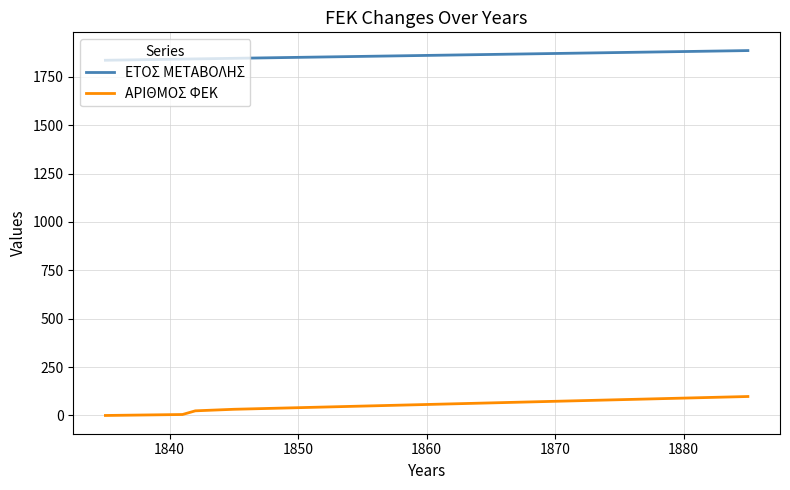

What is the highest value of the ΕΤΟΣ ΜΕΤΑΒΟΛΗΣ series?

1885